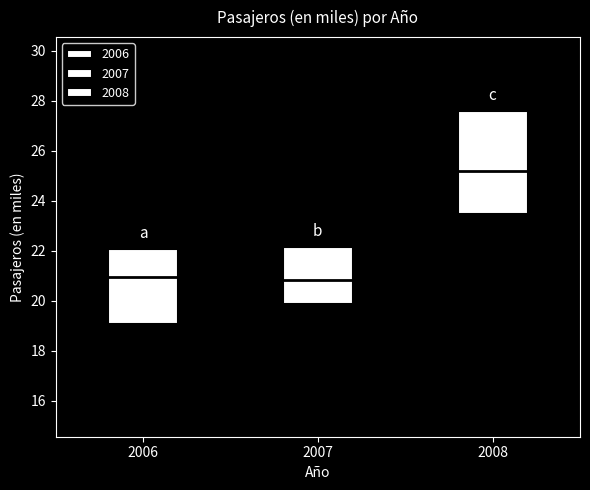

Reading left to right, read every box against the y-axis: the position of its median line, the range the box covers, and the ends of its whiskers. The values are not printed on the chart, so give them approximately, as read against the axis.

2006: median 21.0, box 19.0 to 22.0, whiskers 15.2 to 25.0
2007: median 20.8, box 19.8 to 22.2, whiskers 17.6 to 23.8
2008: median 25.2, box 23.4 to 27.6, whiskers 22.0 to 29.8